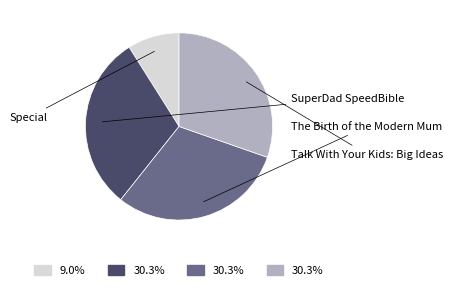

Is there a majority slice in this chart?

No